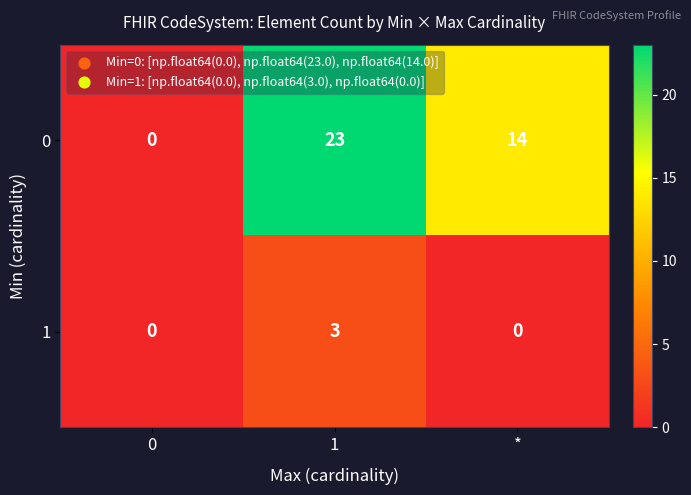

Is the value of 1 at 0 greater than the value of 0 at *?

No